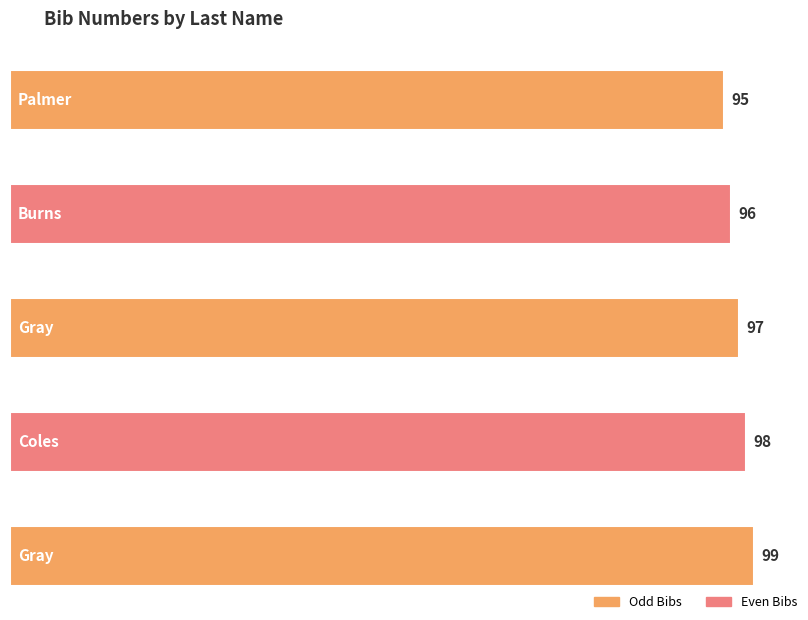

The value at Coles is 154. True or false?

False